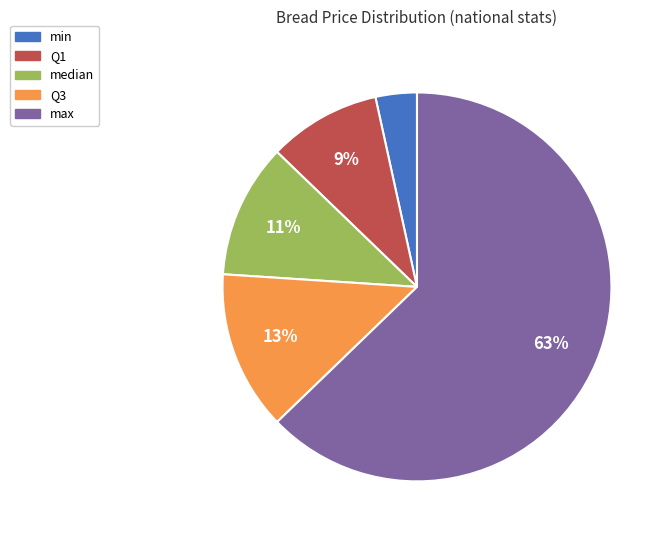

Is there any slice that represents more than half of the pie?

Yes